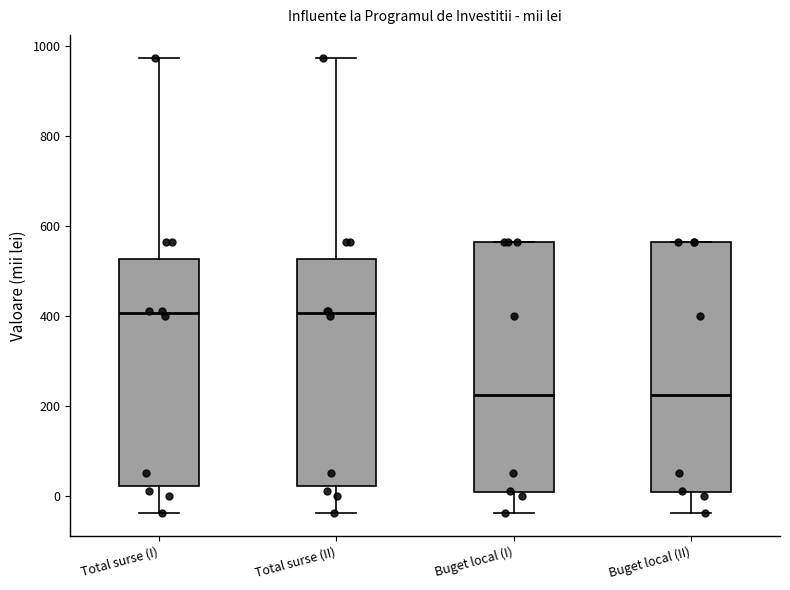

Where does the lower whisker of the box for Total surse (II) end on the y-axis? The values are not printed on the chart, so give them approximately, as read against the axis.

-40